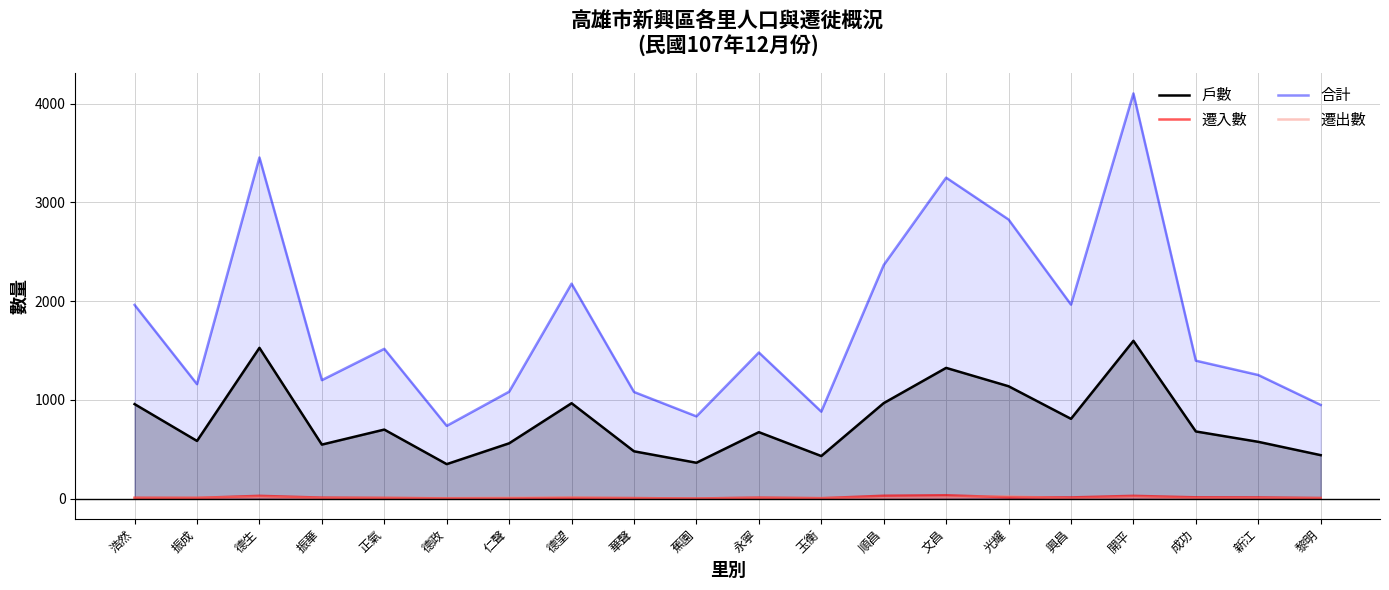

Reading left to right, what are all the values shown in this chart?

戶數: 浩然=957	振成=584	德生=1527	振華=547	正氣=699	德政=349	仁聲=560	德望=966	華聲=479	蕉園=363	永寧=673	玉衡=431	順昌=967	文昌=1324	光耀=1138	興昌=808	開平=1598	成功=680	新江=575	黎明=440
遷入數: 浩然=8	振成=7	德生=28	振華=10	正氣=7	德政=2	仁聲=2	德望=7	華聲=5	蕉園=1	永寧=10	玉衡=4	順昌=29	文昌=34	光耀=13	興昌=12	開平=28	成功=13	新江=12	黎明=6
合計: 浩然=1962	振成=1159	德生=3455	振華=1200	正氣=1517	德政=737	仁聲=1083	德望=2177	華聲=1080	蕉園=833	永寧=1480	玉衡=881	順昌=2366	文昌=3251	光耀=2827	興昌=1965	開平=4104	成功=1397	新江=1252	黎明=949
遷出數: 浩然=7	振成=9	德生=17	振華=6	正氣=8	德政=5	仁聲=10	德望=13	華聲=5	蕉園=1	永寧=8	玉衡=6	順昌=9	文昌=14	光耀=24	興昌=1	開平=16	成功=3	新江=4	黎明=5